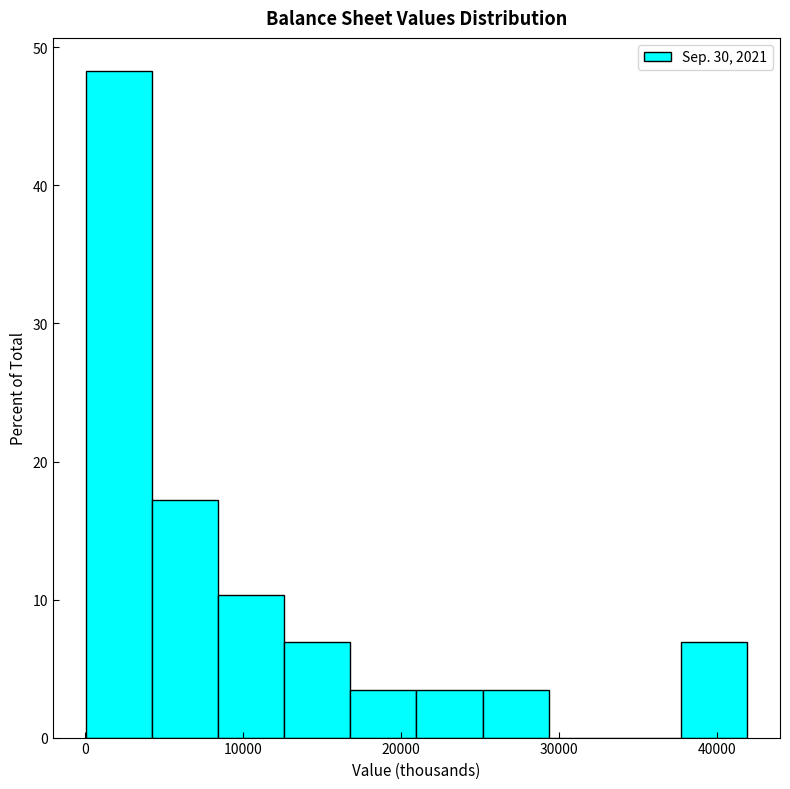

Reading left to right, transcribe this chart: for each bar, give the range it covers on the x-axis and its height. Neither the bar edges nor the heights are printed on the chart, so give them approximately, as read against the axes.

0 to 4000: 48
4000 to 8000: 17
8000 to 13000: 10
13000 to 17000: 7
17000 to 21000: 3
21000 to 25000: 3
25000 to 29000: 3
29000 to 34000: 0
34000 to 38000: 0
38000 to 42000: 7